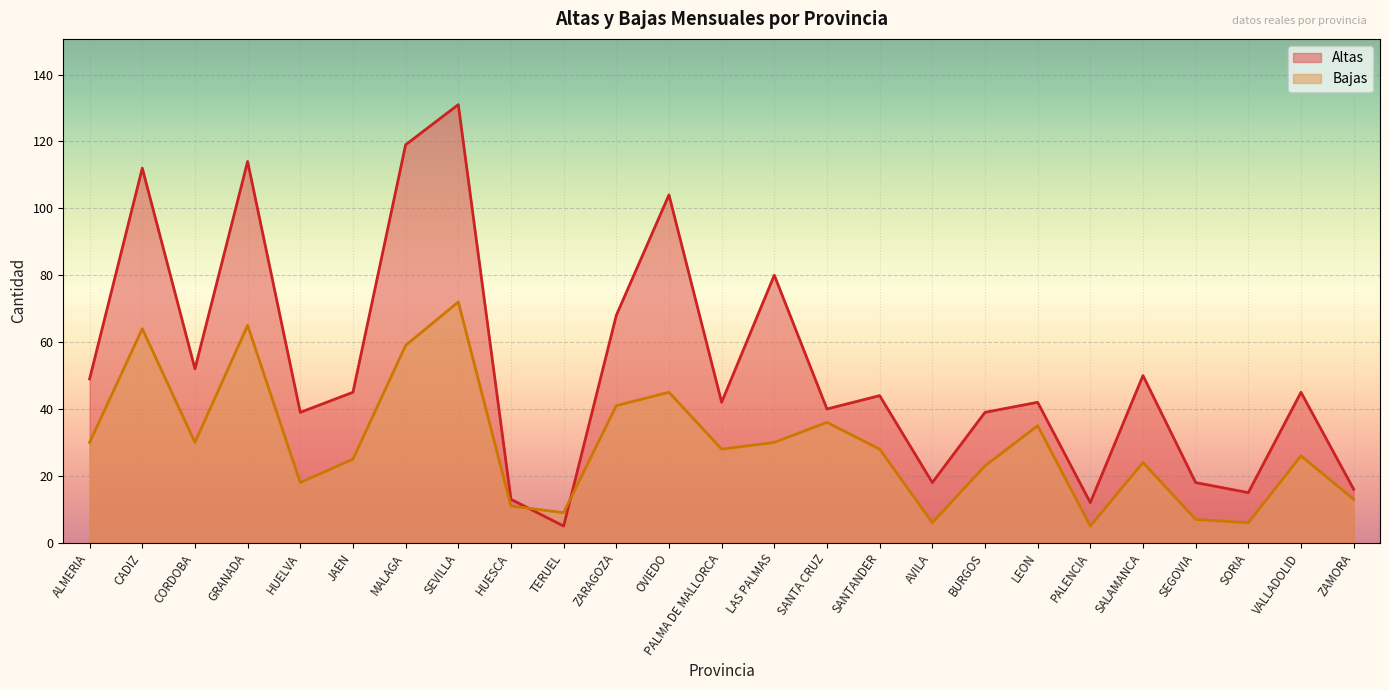

Reading left to right, extract all data points from this chart.

Altas: 49	112	52	114	39	45	119	131	13	5	68	104	42	80	40	44	18	39	42	12	50	18	15	45	16
Bajas: 30	64	30	65	18	25	59	72	11	9	41	45	28	30	36	28	6	23	35	5	24	7	6	26	13